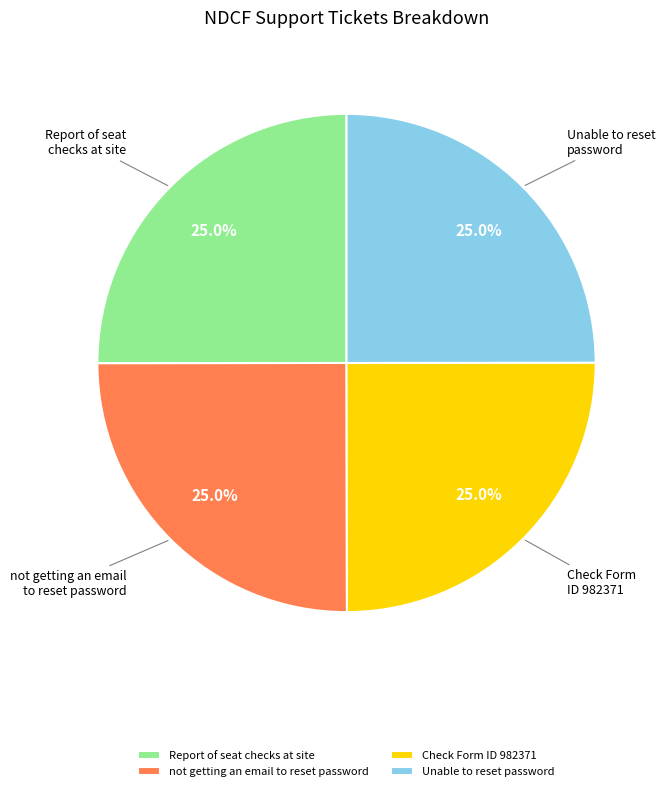

What is the ratio of the value at not getting an email to reset password to the value at Unable to reset password?

1.0